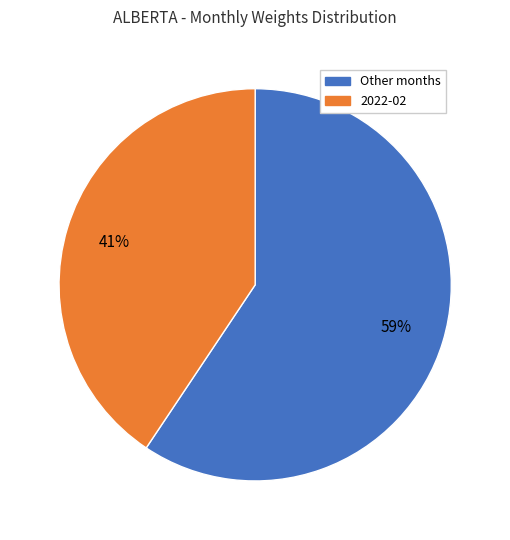

To the nearest percent, what is the average slice percentage?

50%